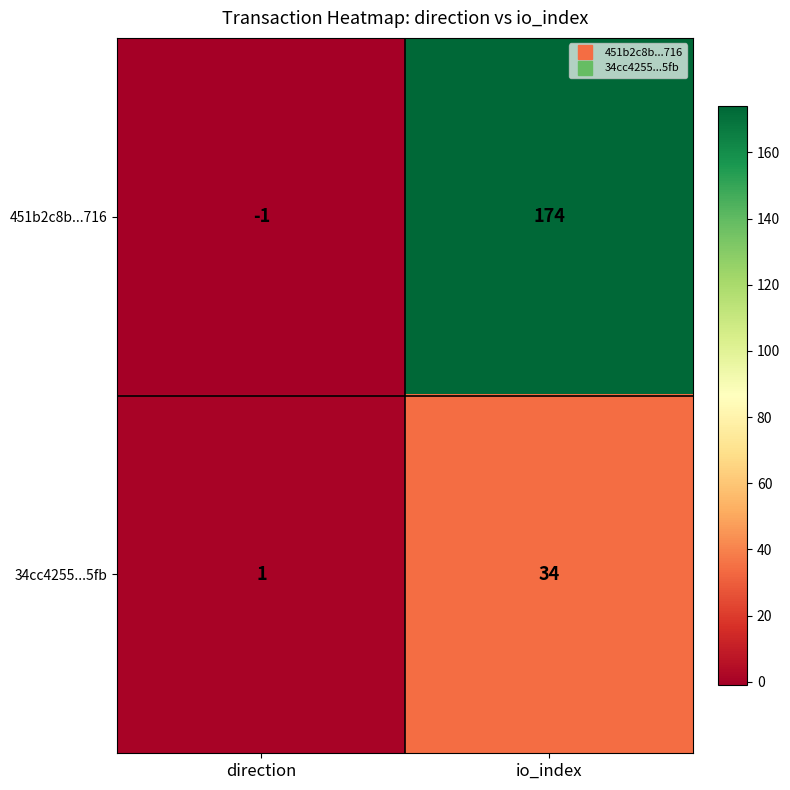

True or false: 34cc4255...5fb has a value of 34 at io_index.

True